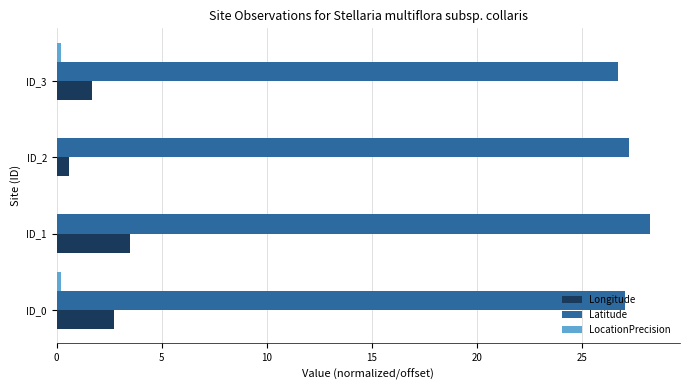

What is the sum of all Longitude values?

8.5